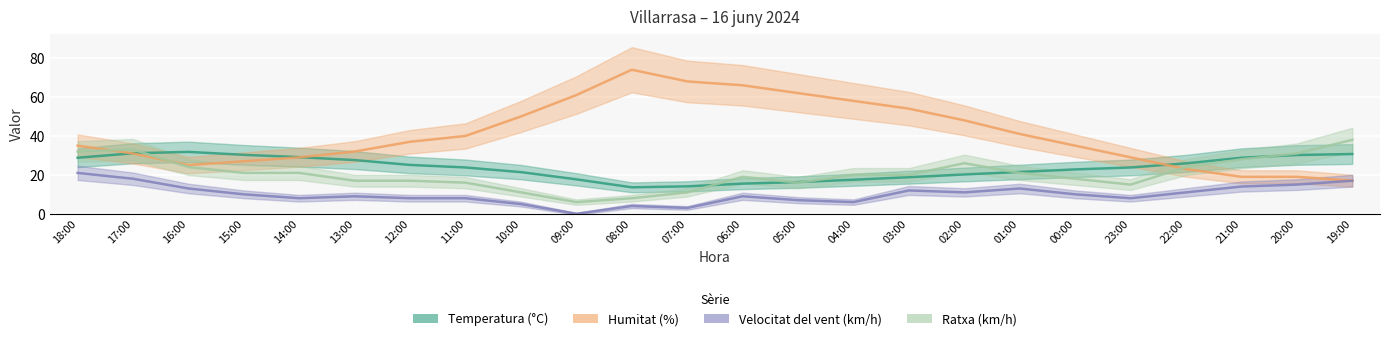

At which label does Ratxa (km/h) reach its minimum?

09:00